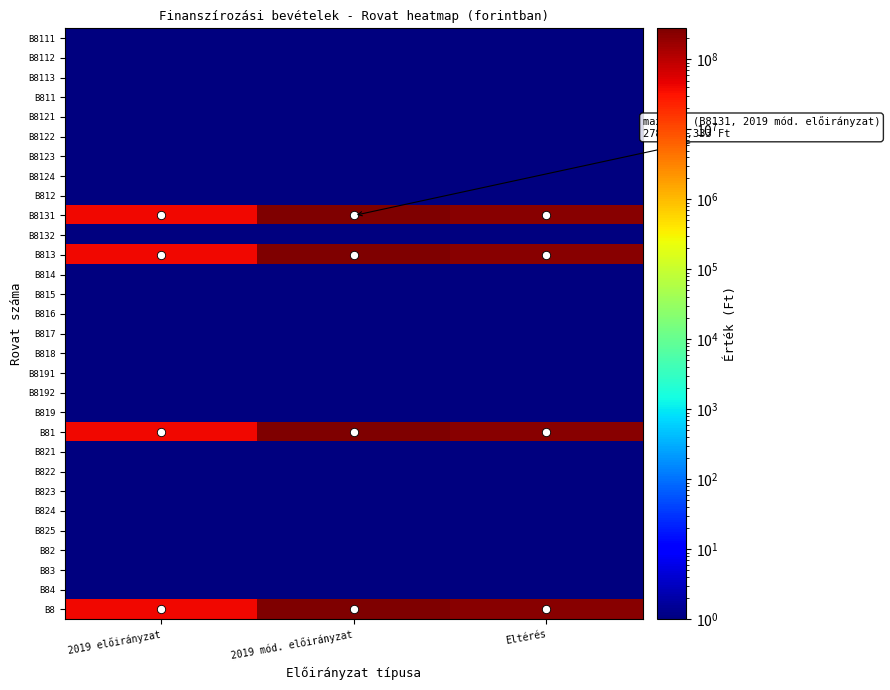

What is the smallest value displayed?

0.1